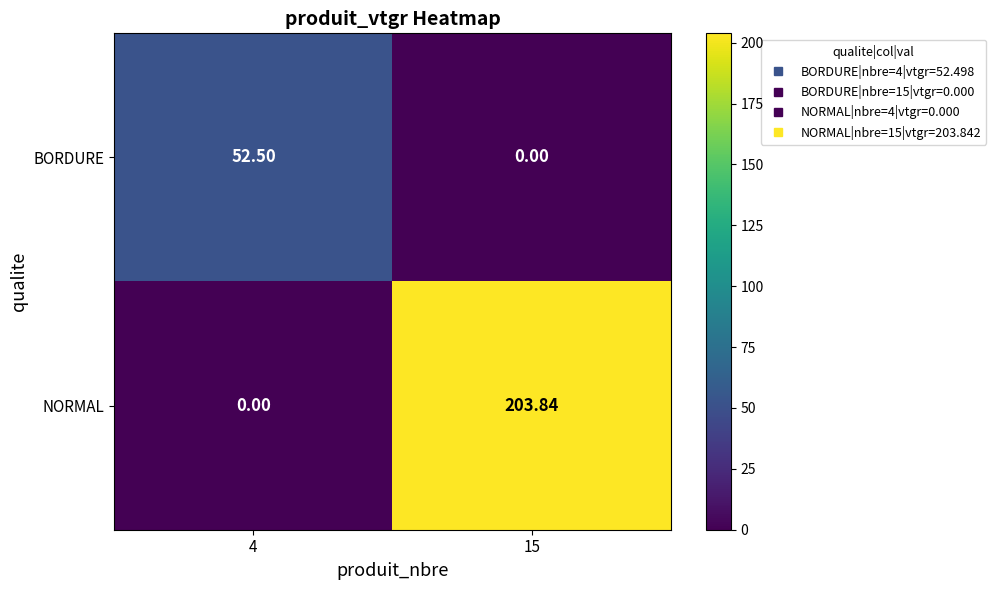

Which series changed the most between 4 and 15?

NORMAL